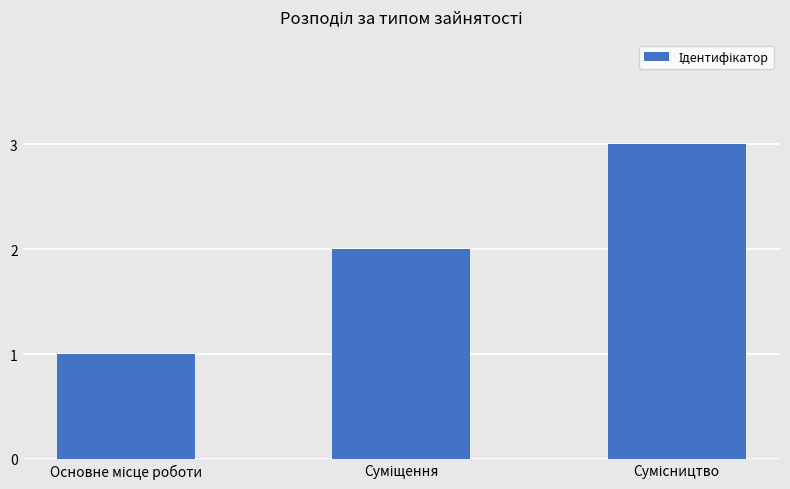

What is the greatest value displayed?

3